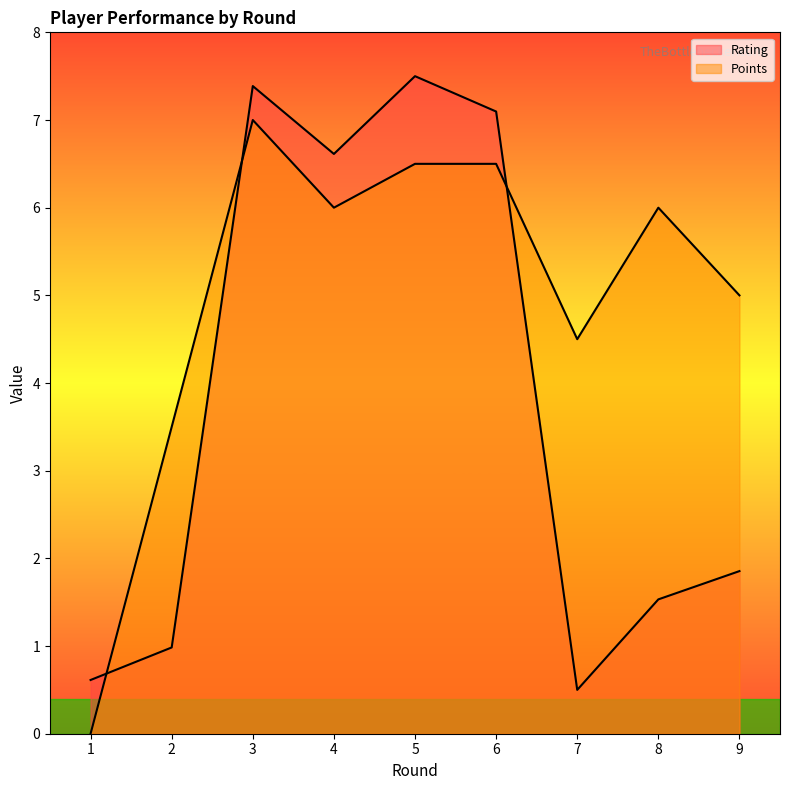

At which label does Points reach its minimum?

1